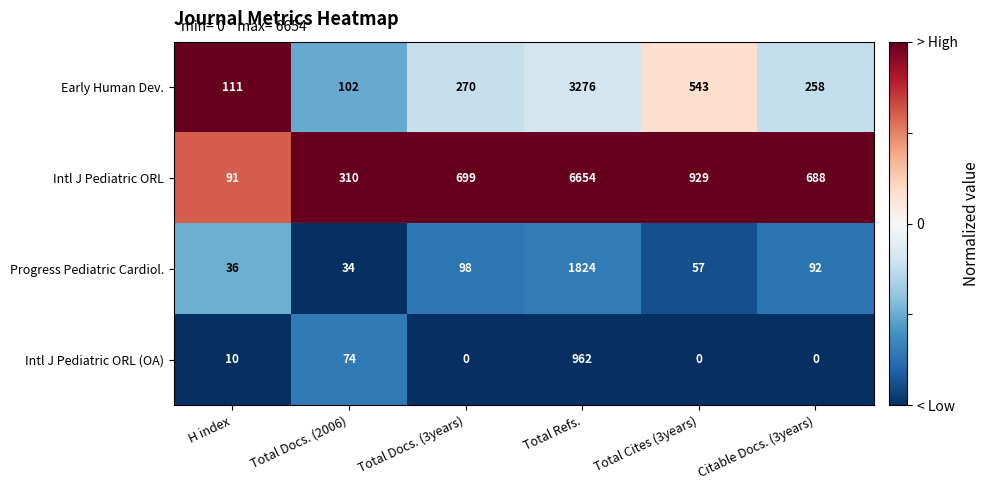

Which series has the largest total across all categories?

Intl J Pediatric ORL